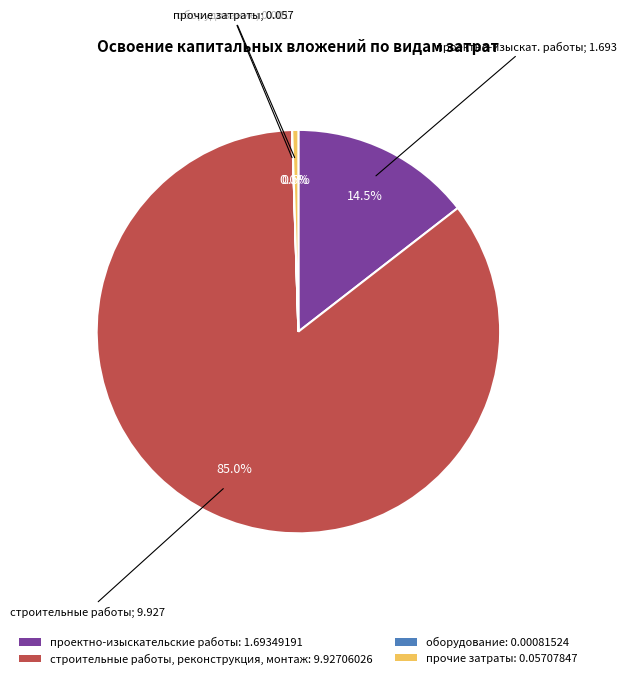

Is строительные работы, реконструкция, монтаж the majority of the pie?

Yes